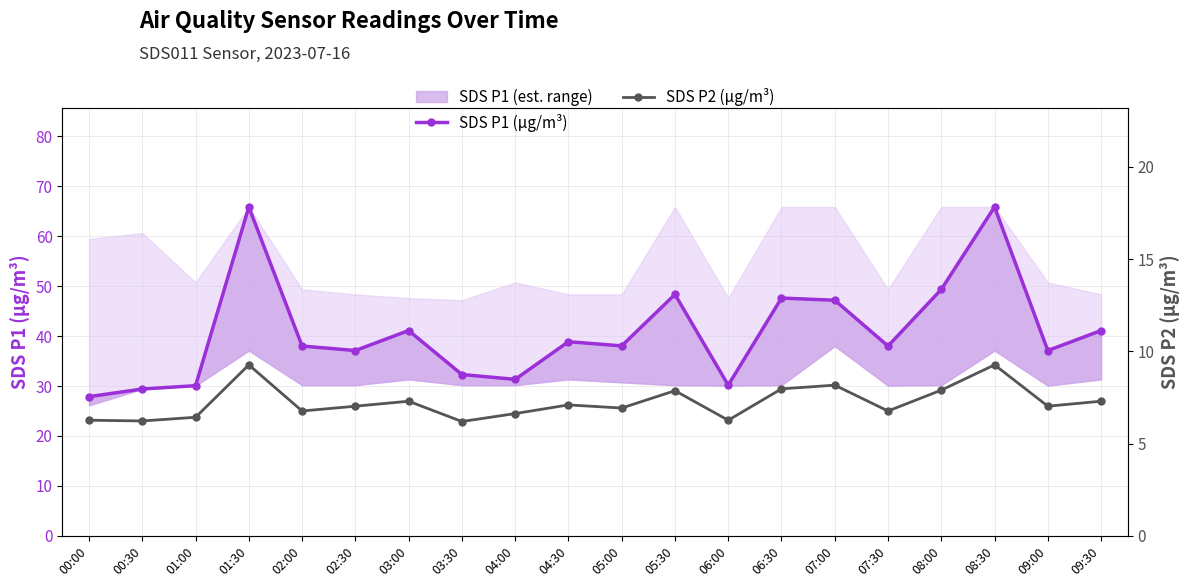

Reading left to right, what are all the values shown in this chart?

SDS P1 (µg/m³): 00:00=27.9	00:30=29.4	01:00=30.1	01:30=65.8	02:00=38.0	02:30=37.1	03:00=41.1	03:30=32.3	04:00=31.3	04:30=38.9	05:00=38.0	05:30=48.3	06:00=30.2	06:30=47.6	07:00=47.2	07:30=38.0	08:00=49.3	08:30=65.8	09:00=37.1	09:30=41.1
SDS P2 (µg/m³): 00:00=6.3	00:30=6.2	01:00=6.4	01:30=9.3	02:00=6.8	02:30=7.0	03:00=7.3	03:30=6.2	04:00=6.6	04:30=7.1	05:00=6.9	05:30=7.9	06:00=6.3	06:30=8.0	07:00=8.2	07:30=6.8	08:00=7.9	08:30=9.3	09:00=7.0	09:30=7.3